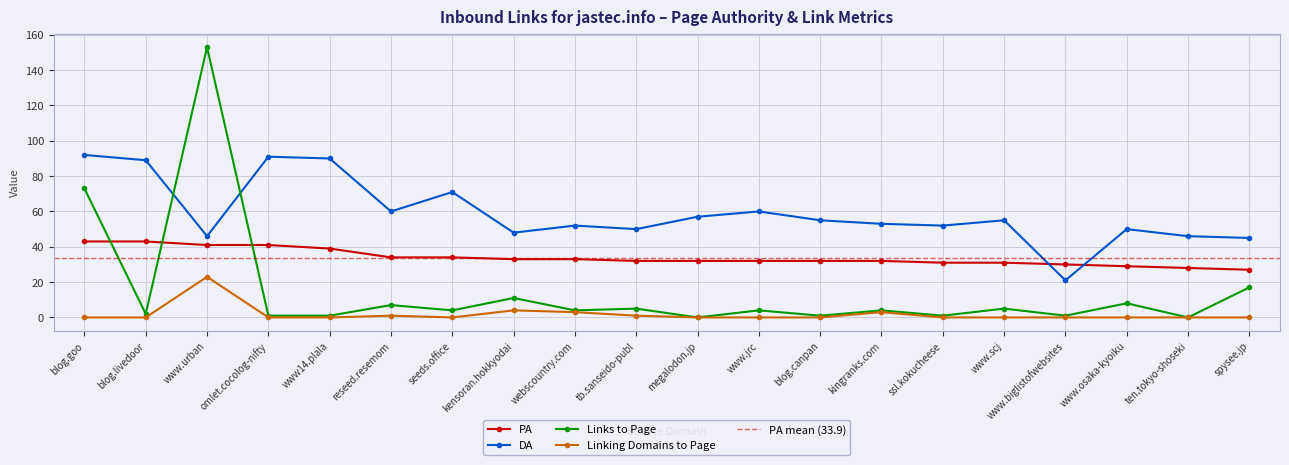

Where is the first local maximum for Links to Page?

www.urban